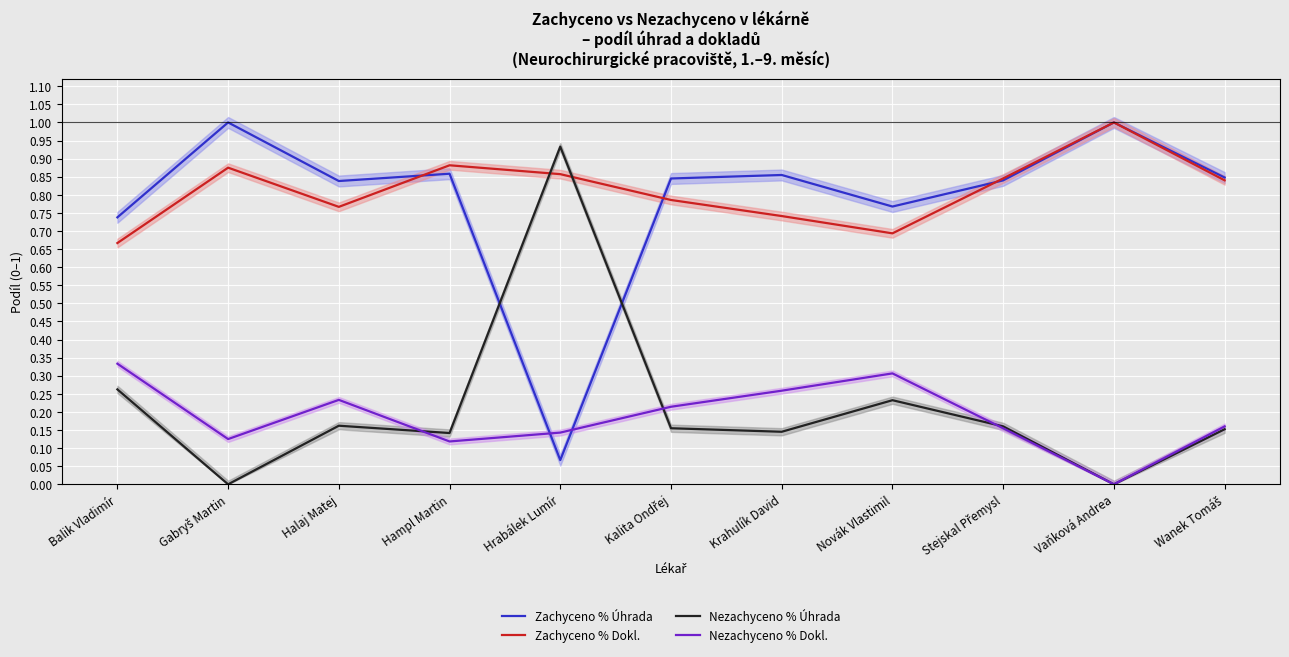

The Zachyceno % Úhrada series shows 1.5 at Kalita Ondřej. True or false?

False